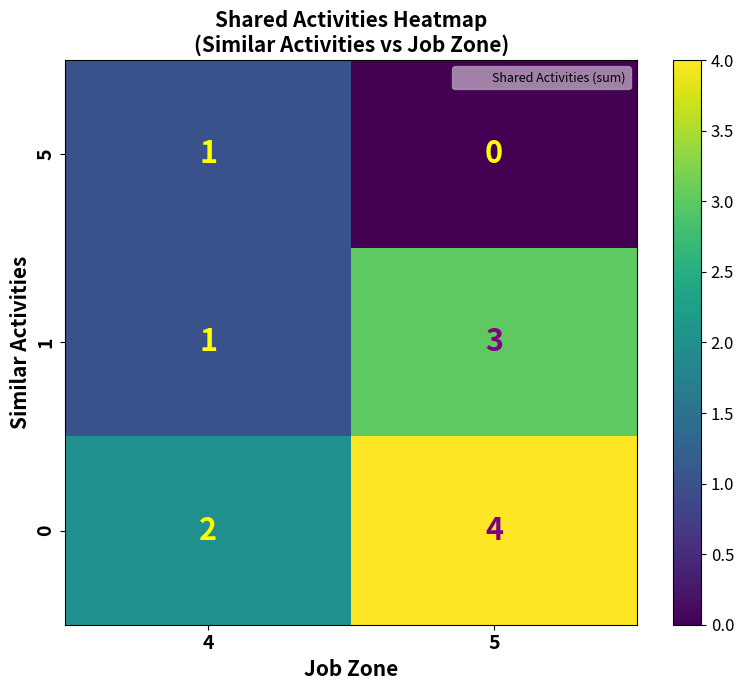

Reading left to right, what are all the values shown in this chart?

5: 4=1	5=0
1: 4=1	5=3
0: 4=2	5=4